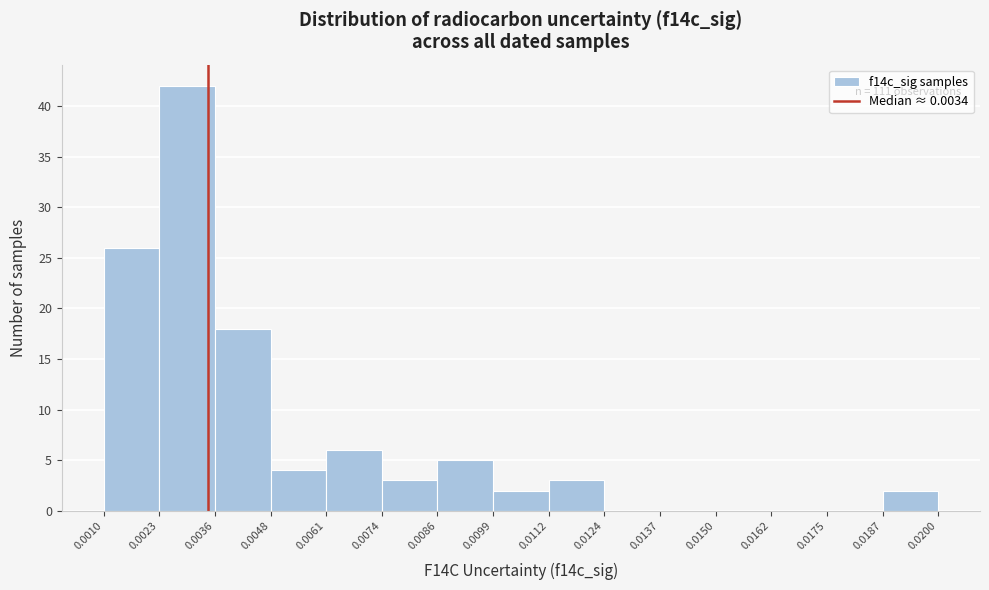

Which range on the x-axis has the tallest bar?

0.0023 to 0.0036